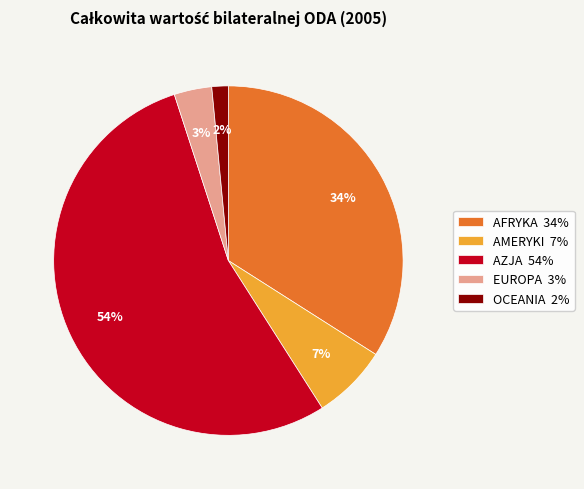

Rank the categories by value from highest to lowest.

AZJA, AFRYKA, AMERYKI, EUROPA, OCEANIA